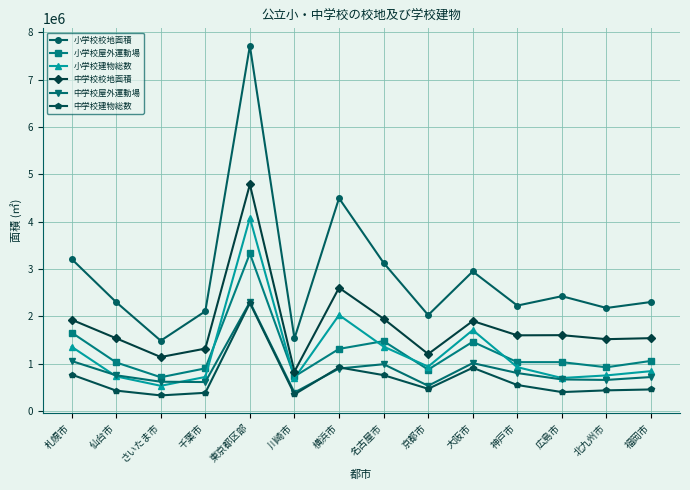

The 中学校建物総数 series shows 1098748 at 東京都区部. True or false?

False